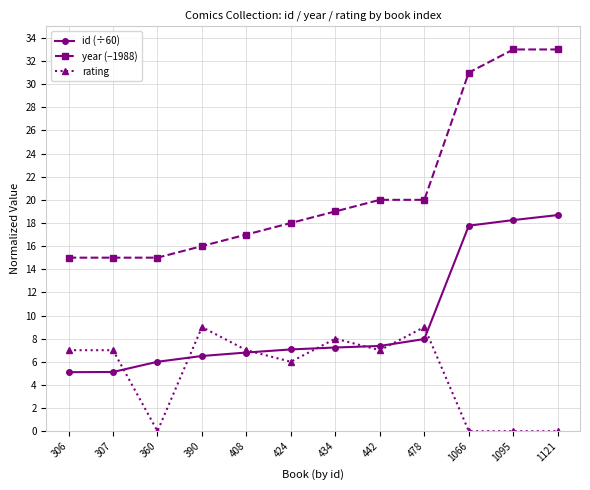

Which series has the widest spread of values?

year (−1988)